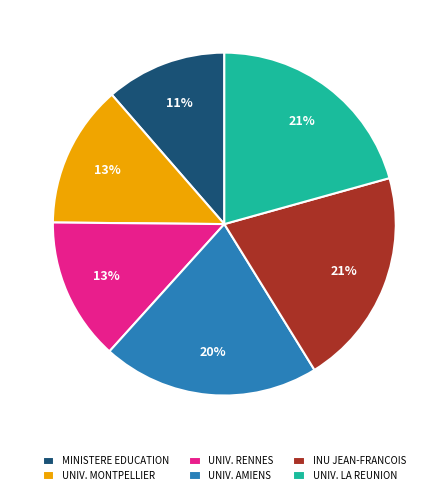

Which has a higher value, UNIV. LA REUNION or UNIV. MONTPELLIER?

UNIV. LA REUNION